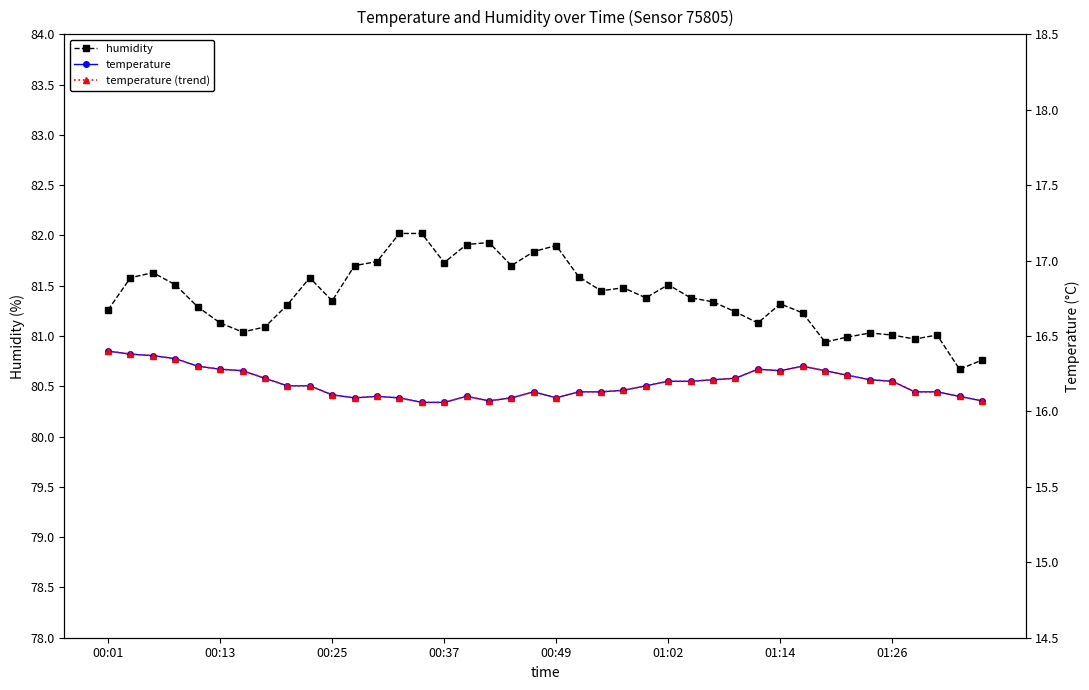

At which category does temperature reach its first local valley?

11